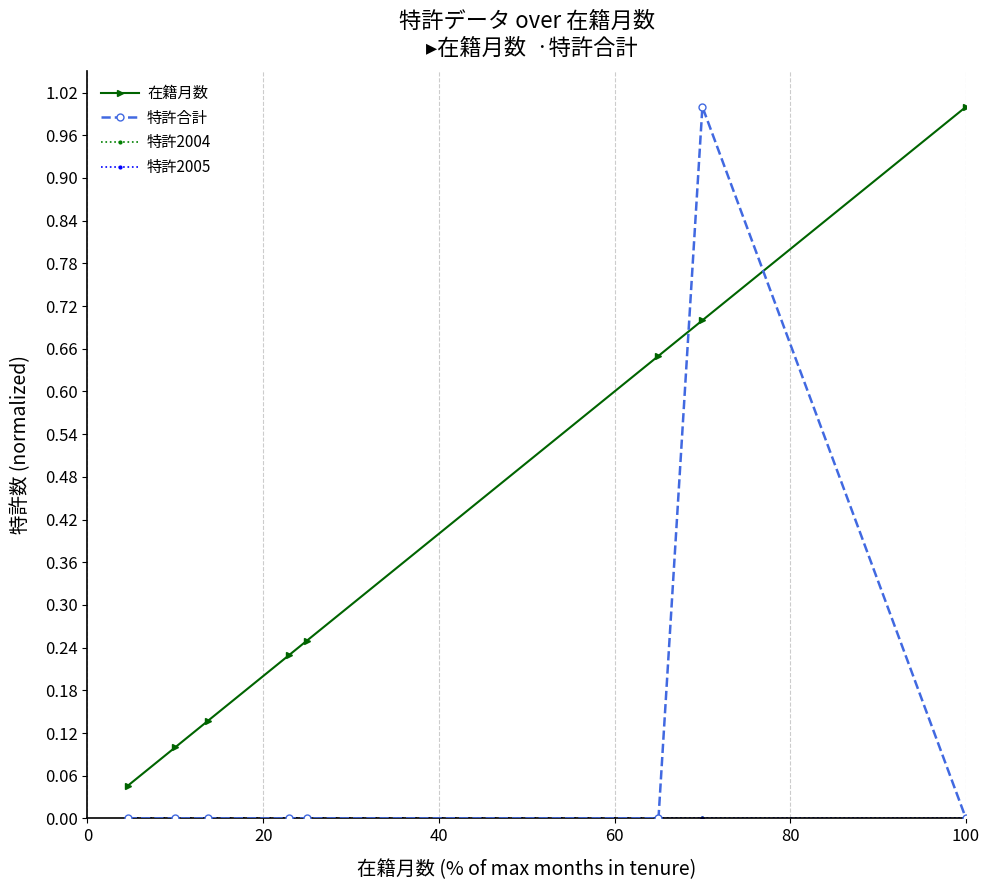

Does the chart have visible grid lines?

Yes